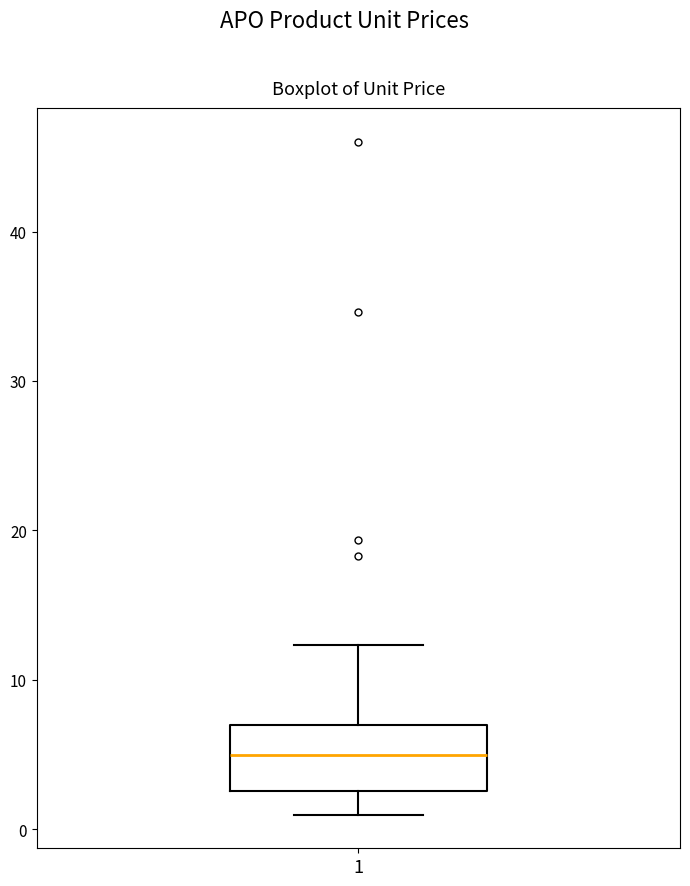

Read this box plot against the y-axis: the position of the median line, the range covered by the box, and the ends of both whiskers. The values are not printed on the chart, so give them approximately, as read against the axis.

median 5, box 3 to 7, whiskers 1 to 12